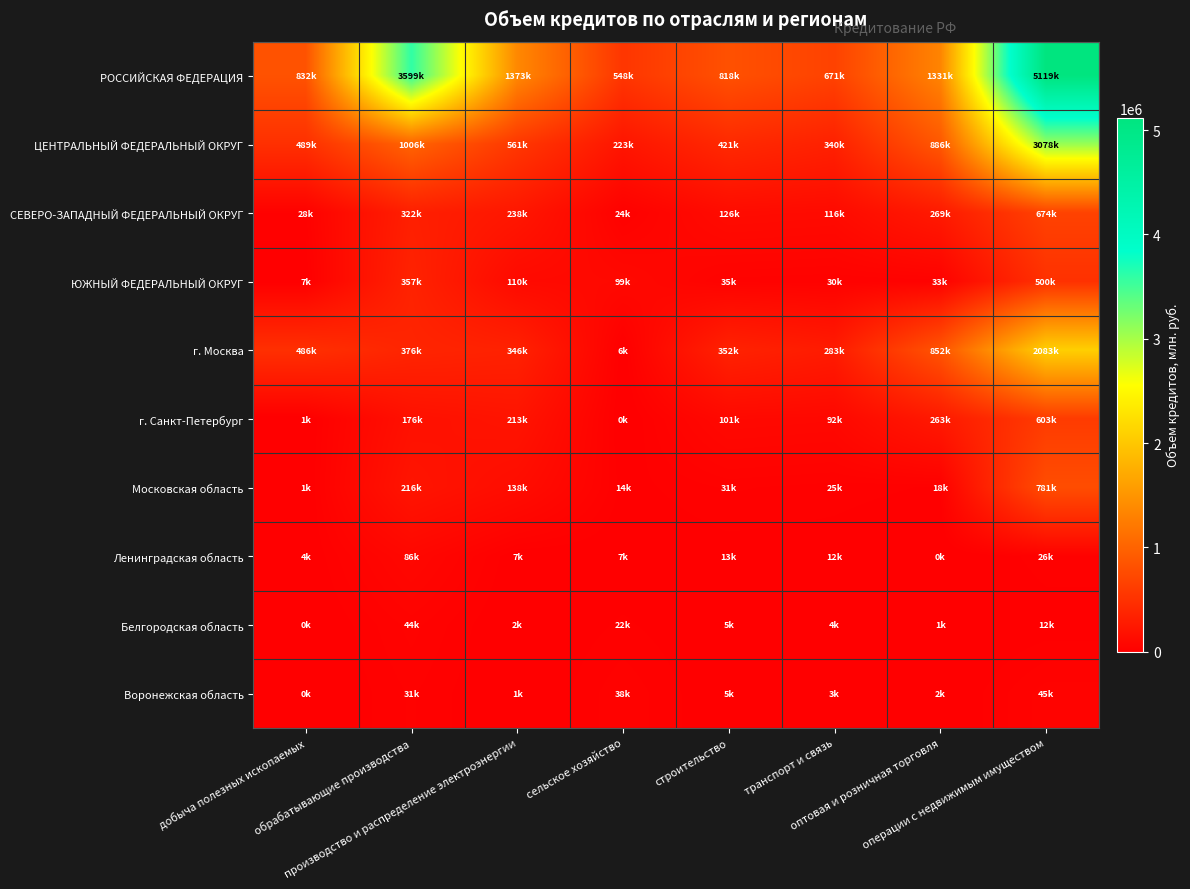

Reading left to right, list all the values displayed in this chart.

РОССИЙСКАЯ ФЕДЕРАЦИЯ: добыча полезных ископаемых=832491	обрабатывающие производства=3599530	производство и распределение электроэнергии=1373306	сельское хозяйство=548208	строительство=818834	транспорт и связь=671659	оптовая и розничная торговля=1331415	операции с недвижимым имуществом=5119260
ЦЕНТРАЛЬНЫЙ ФЕДЕРАЛЬНЫЙ ОКРУГ: добыча полезных ископаемых=489085	обрабатывающие производства=1006091	производство и распределение электроэнергии=561366	сельское хозяйство=223542	строительство=421387	транспорт и связь=340599	оптовая и розничная торговля=886300	операции с недвижимым имуществом=3078531
СЕВЕРО-ЗАПАДНЫЙ ФЕДЕРАЛЬНЫЙ ОКРУГ: добыча полезных ископаемых=28736	обрабатывающие производства=322386	производство и распределение электроэнергии=238255	сельское хозяйство=24091	строительство=126936	транспорт и связь=116095	оптовая и розничная торговля=269917	операции с недвижимым имуществом=674014
ЮЖНЫЙ ФЕДЕРАЛЬНЫЙ ОКРУГ: добыча полезных ископаемых=7501	обрабатывающие производства=357807	производство и распределение электроэнергии=110199	сельское хозяйство=99182	строительство=35608	транспорт и связь=30506	оптовая и розничная торговля=33971	операции с недвижимым имуществом=500634
г. Москва: добыча полезных ископаемых=486858	обрабатывающие производства=376275	производство и распределение электроэнергии=346367	сельское хозяйство=6475	строительство=352118	транспорт и связь=283465	оптовая и розничная торговля=852935	операции с недвижимым имуществом=2083348
г. Санкт-Петербург: добыча полезных ископаемых=1120	обрабатывающие производства=176420	производство и распределение электроэнергии=213159	сельское хозяйство=899	строительство=101186	транспорт и связь=92364	оптовая и розничная торговля=263337	операции с недвижимым имуществом=603568
Московская область: добыча полезных ископаемых=1396	обрабатывающие производства=216370	производство и распределение электроэнергии=138163	сельское хозяйство=14169	строительство=31719	транспорт и связь=25248	оптовая и розничная торговля=18317	операции с недвижимым имуществом=781655
Ленинградская область: добыча полезных ископаемых=4895	обрабатывающие производства=86133	производство и распределение электроэнергии=7425	сельское хозяйство=7194	строительство=13581	транспорт и связь=12640	оптовая и розничная торговля=438	операции с недвижимым имуществом=26203
Белгородская область: добыча полезных ископаемых=0	обрабатывающие производства=44403	производство и распределение электроэнергии=2404	сельское хозяйство=22241	строительство=5020	транспорт и связь=4544	оптовая и розничная торговля=1055	операции с недвижимым имуществом=12291
Воронежская область: добыча полезных ископаемых=270	обрабатывающие производства=31476	производство и распределение электроэнергии=1540	сельское хозяйство=38319	строительство=5307	транспорт и связь=3894	оптовая и розничная торговля=2681	операции с недвижимым имуществом=45437